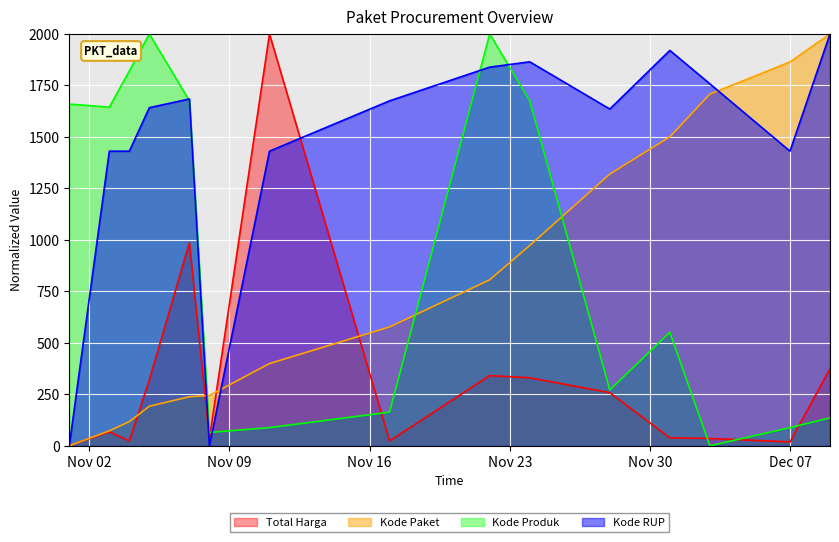

How many values in Kode Paket are above zero?

14